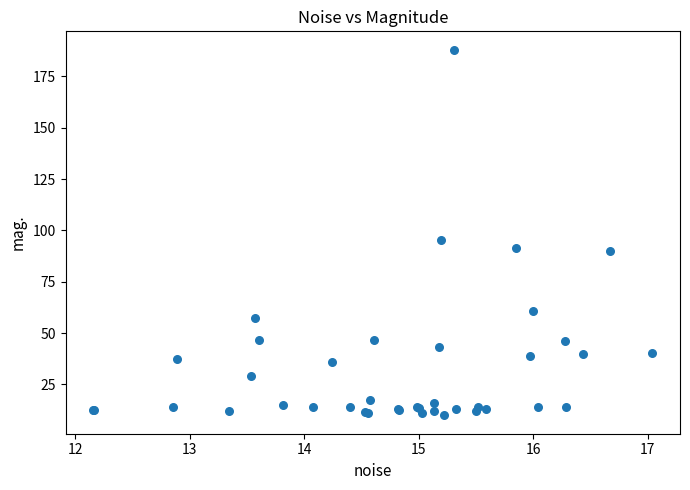

What Y value in the scatter plot is closest to 98?

95.3